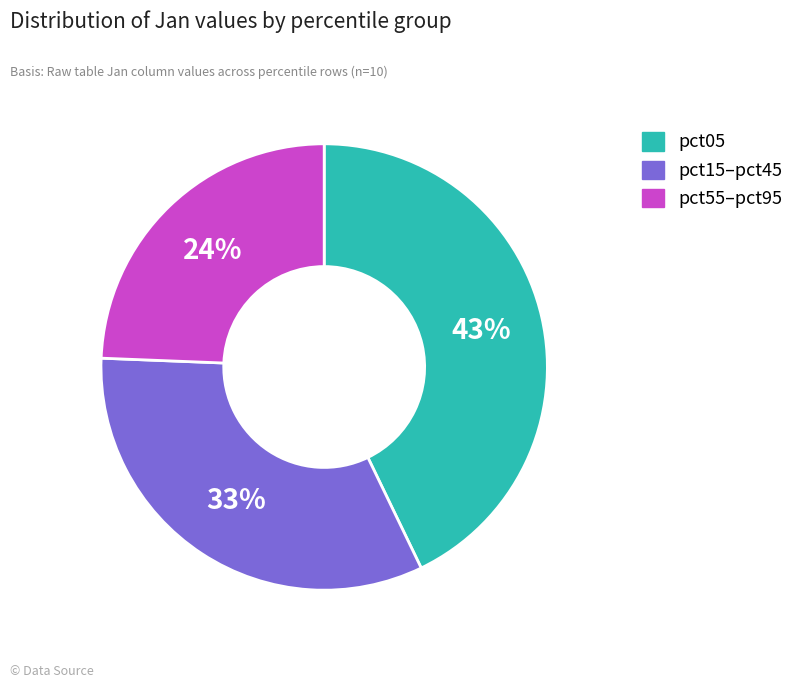

Is there any slice that represents more than half of the pie?

No